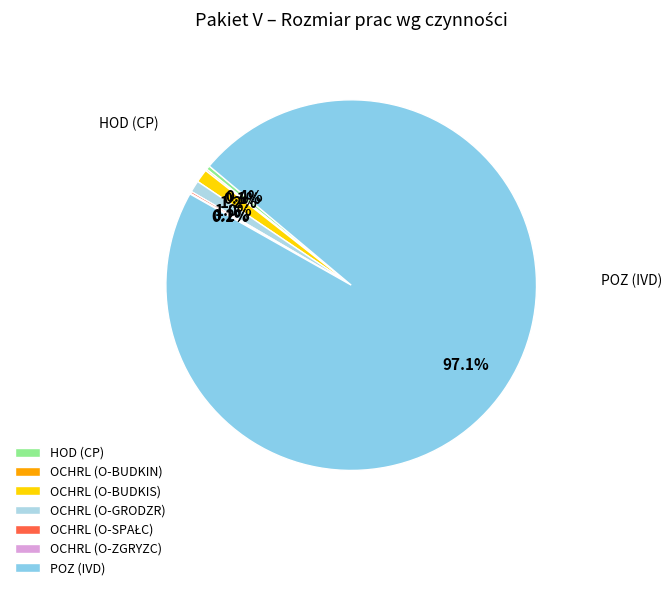

Rank the categories by value from lowest to highest.

OCHRL (O-ZGRYZC), OCHRL (O-BUDKIN), OCHRL (O-SPAŁC), HOD (CP), OCHRL (O-GRODZR), OCHRL (O-BUDKIS), POZ (IVD)